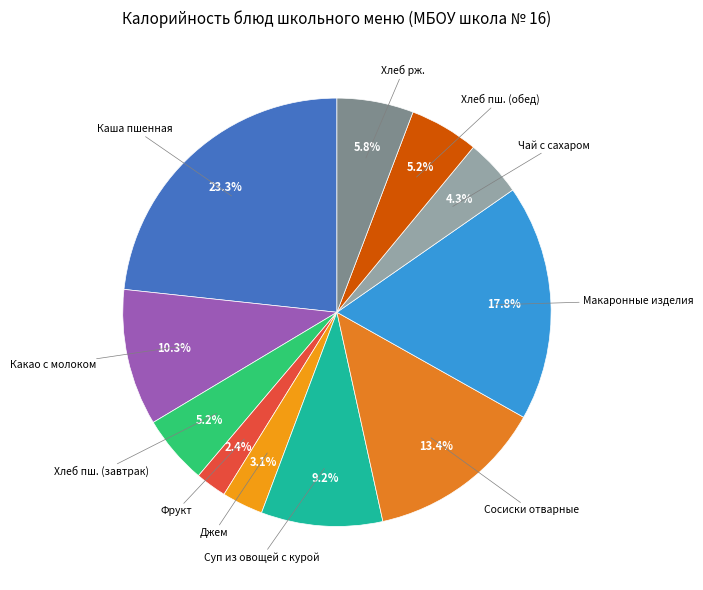

Rank the categories by value from lowest to highest.

Фрукт, Джем, Чай с сахаром, Хлеб пш. (завтрак), Хлеб пш. (обед), Хлеб рж., Суп из овощей с курой, Какао с молоком, Сосиски отварные, Макаронные изделия, Каша пшенная